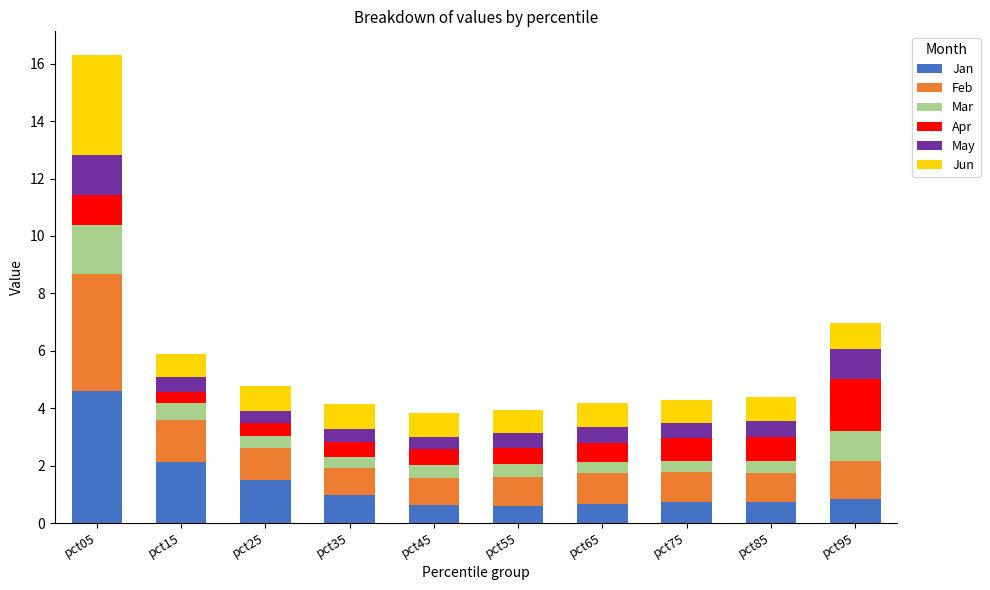

What are all the series names shown in the legend?

Jan, Feb, Mar, Apr, May, Jun